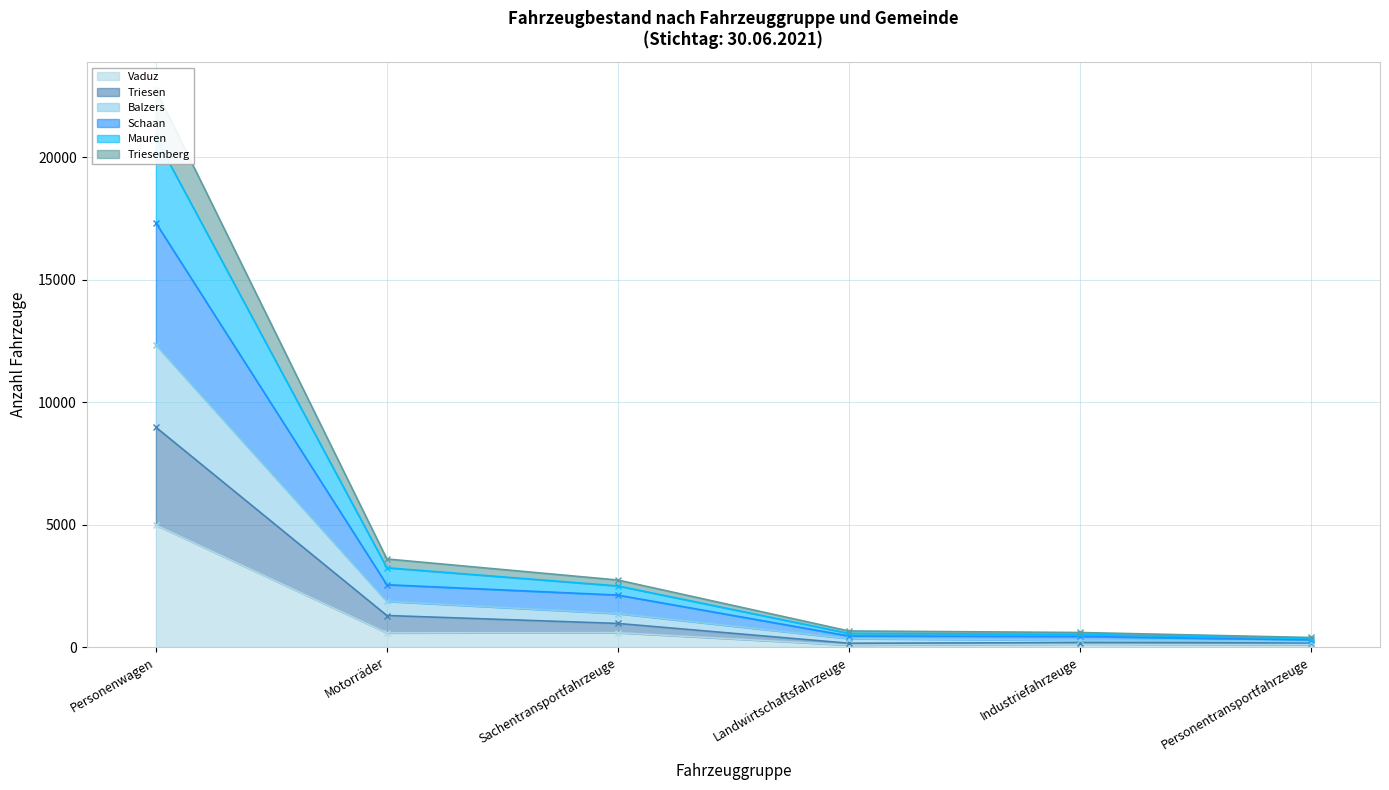

Which has a higher value, Landwirtschaftsfahrzeuge or Motorräder?

Motorräder